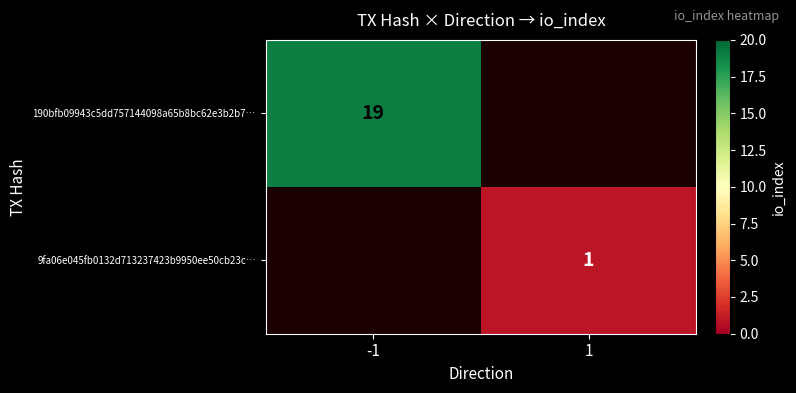

Is it true that 9fa06e045fb0132d713237423b9950ee50cb23c… equals 1 at 1?

True